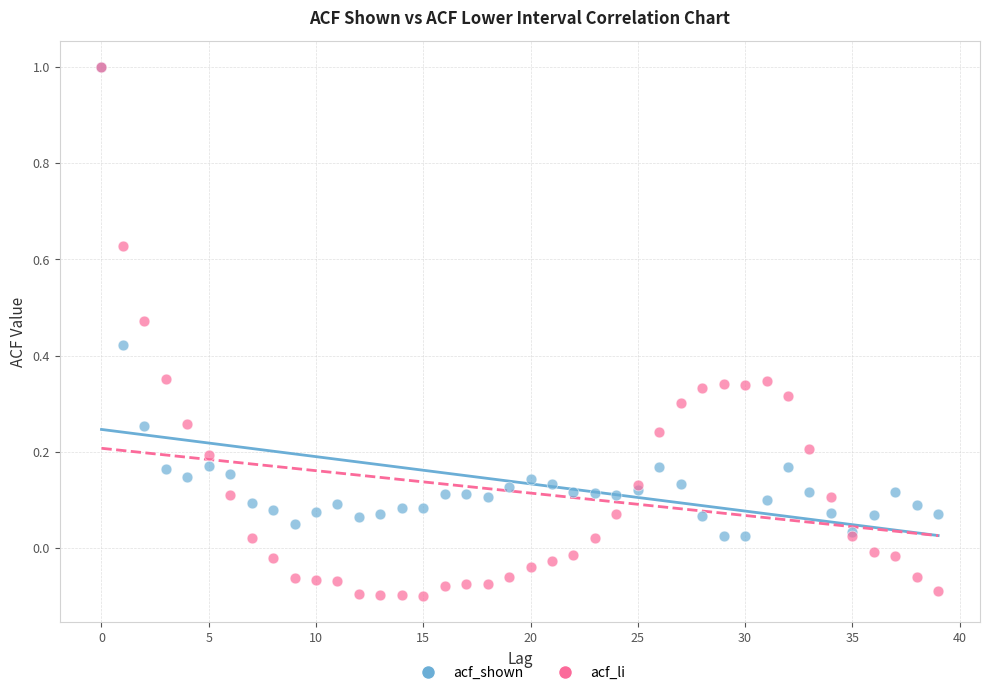

What are all the series names shown in the legend?

acf_shown, acf_li